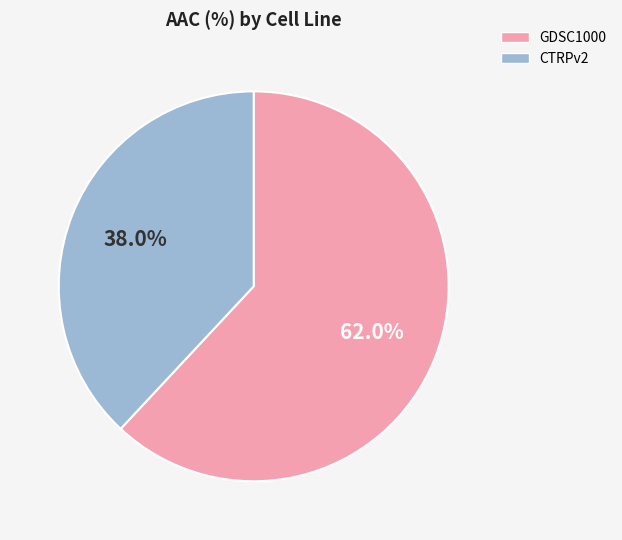

True or false: GDSC1000 accounts for 57% of the total.

False